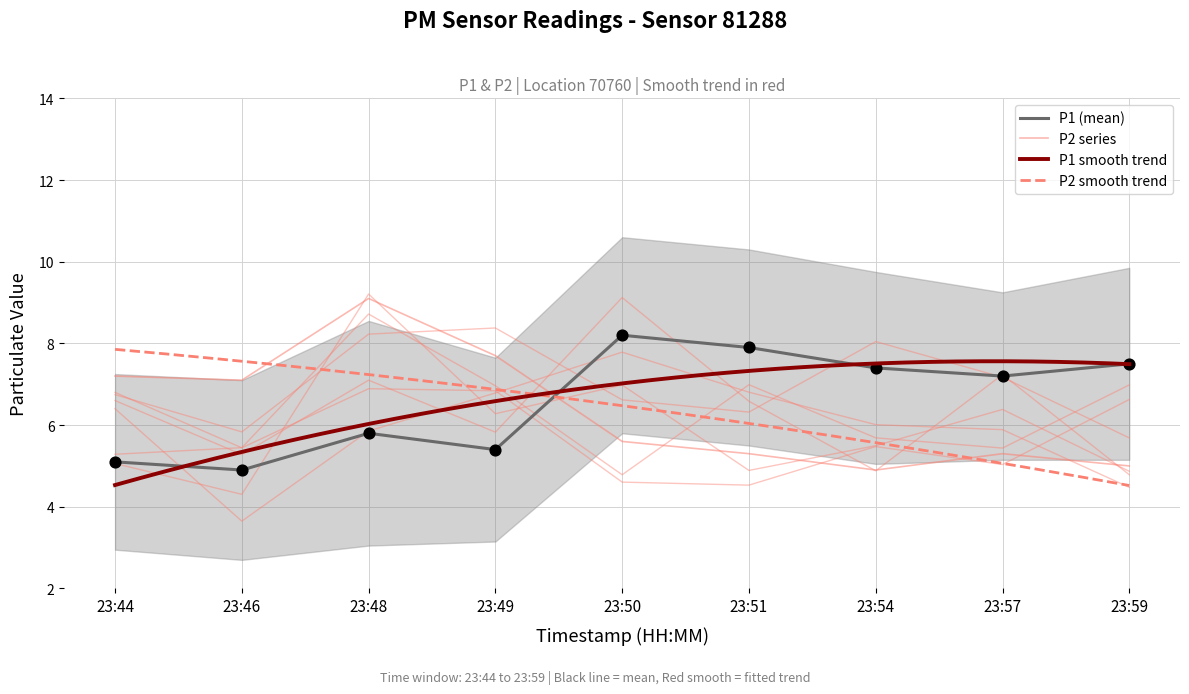

Which series reaches the minimum Y coordinate?

P1